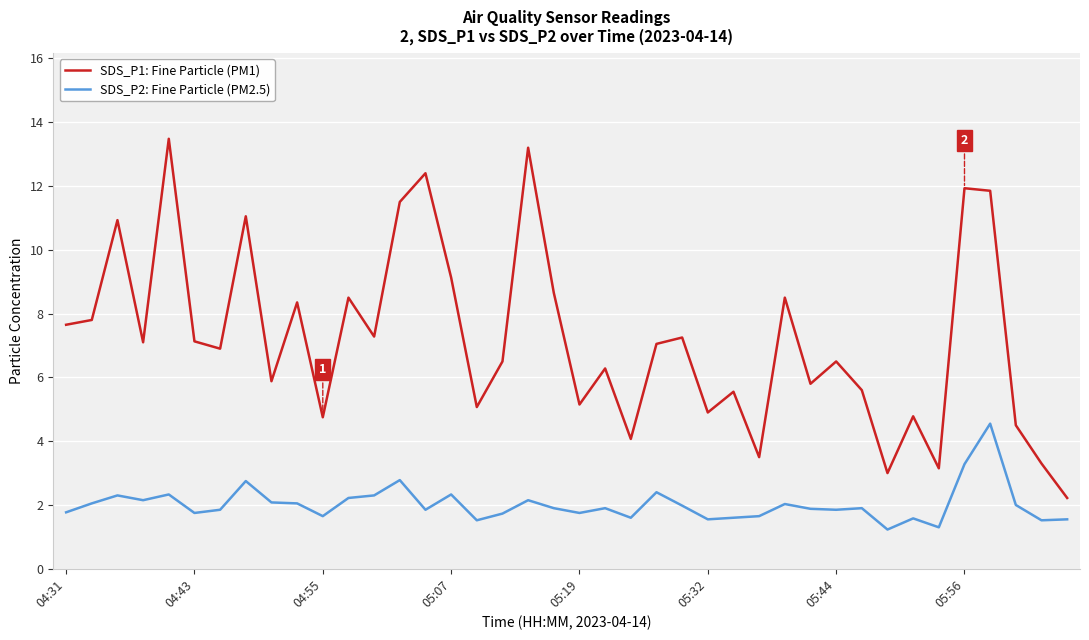

Is this an area chart (filled region under the line)?

No